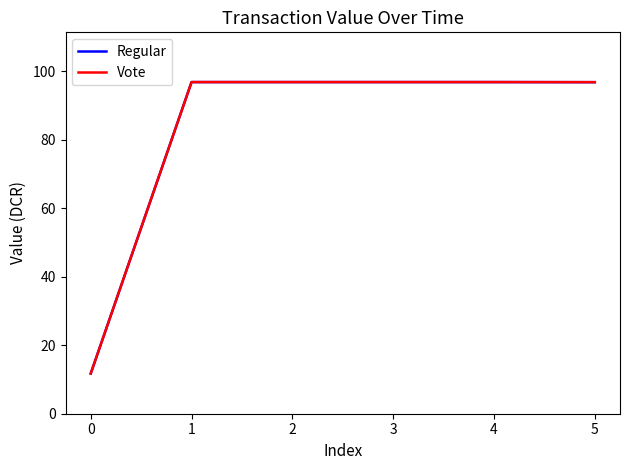

True or false: Vote and Regular intersect in this chart.

False